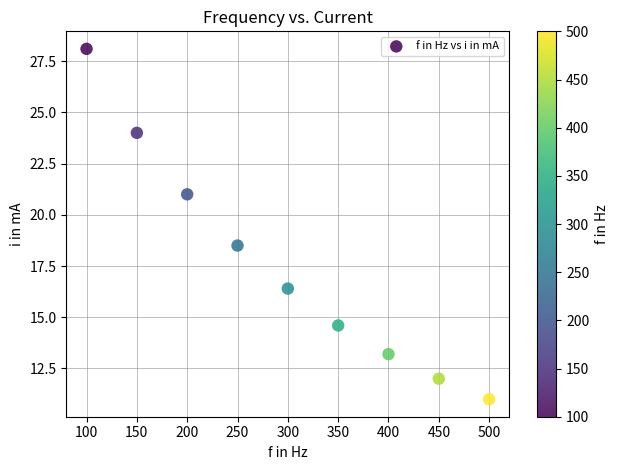

What Y value in the scatter plot is closest to 19?

18.5